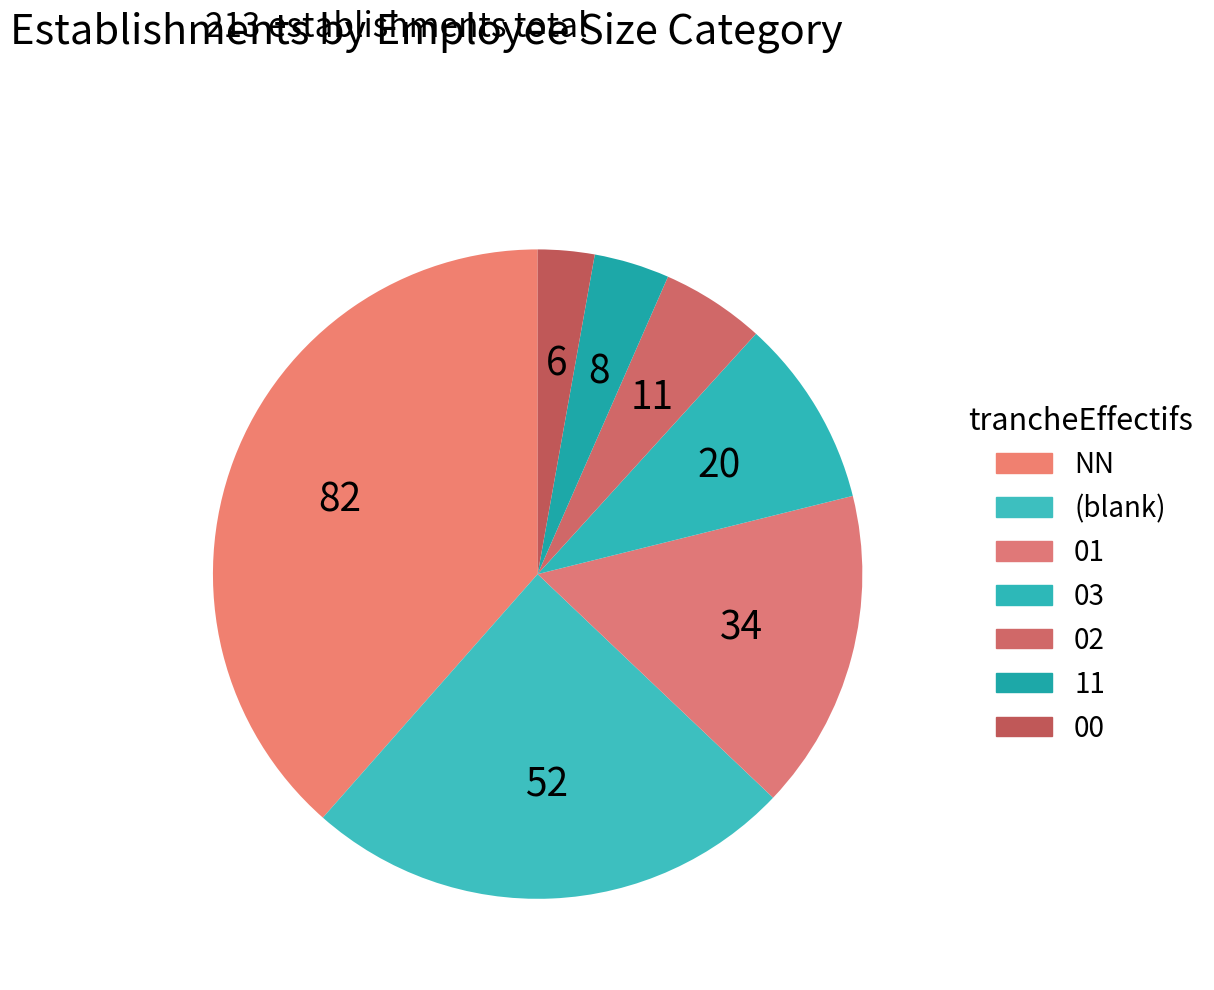

To the nearest percent, what is the average slice percentage?

14%